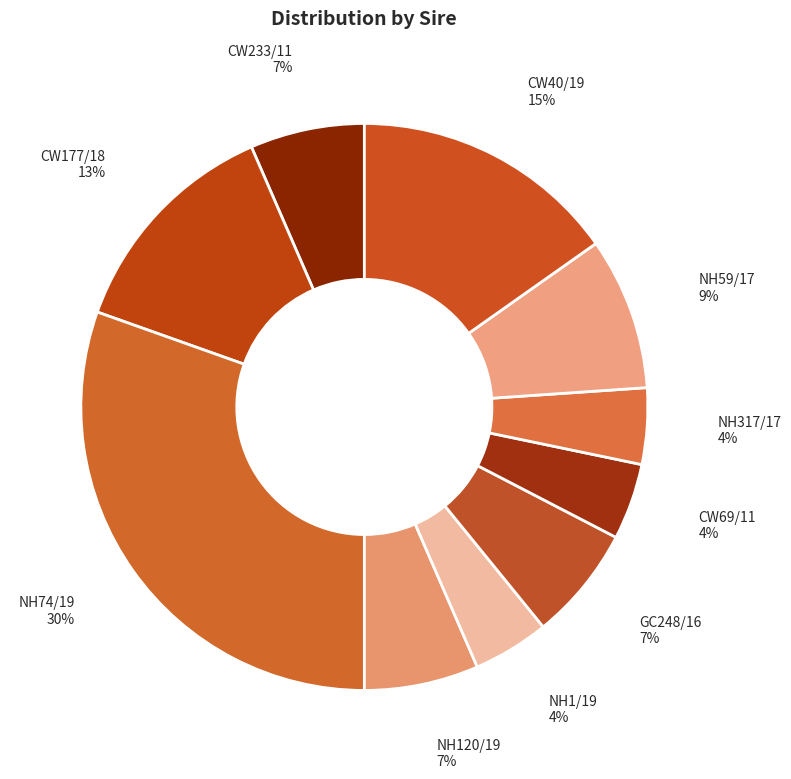

How many segments does this pie chart have?

10